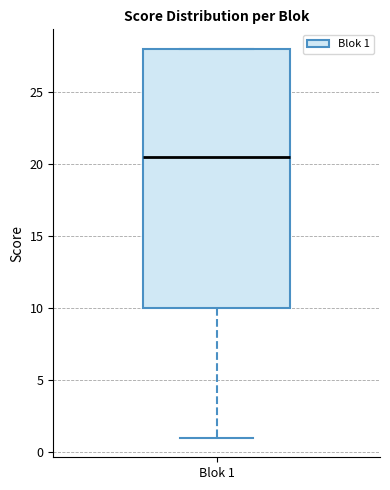

Read this box plot against the y-axis: the position of the median line, the range covered by the box, and the ends of both whiskers. The values are not printed on the chart, so give them approximately, as read against the axis.

median 20.5, box 10.0 to 28.0, whiskers 1.0 to 28.0